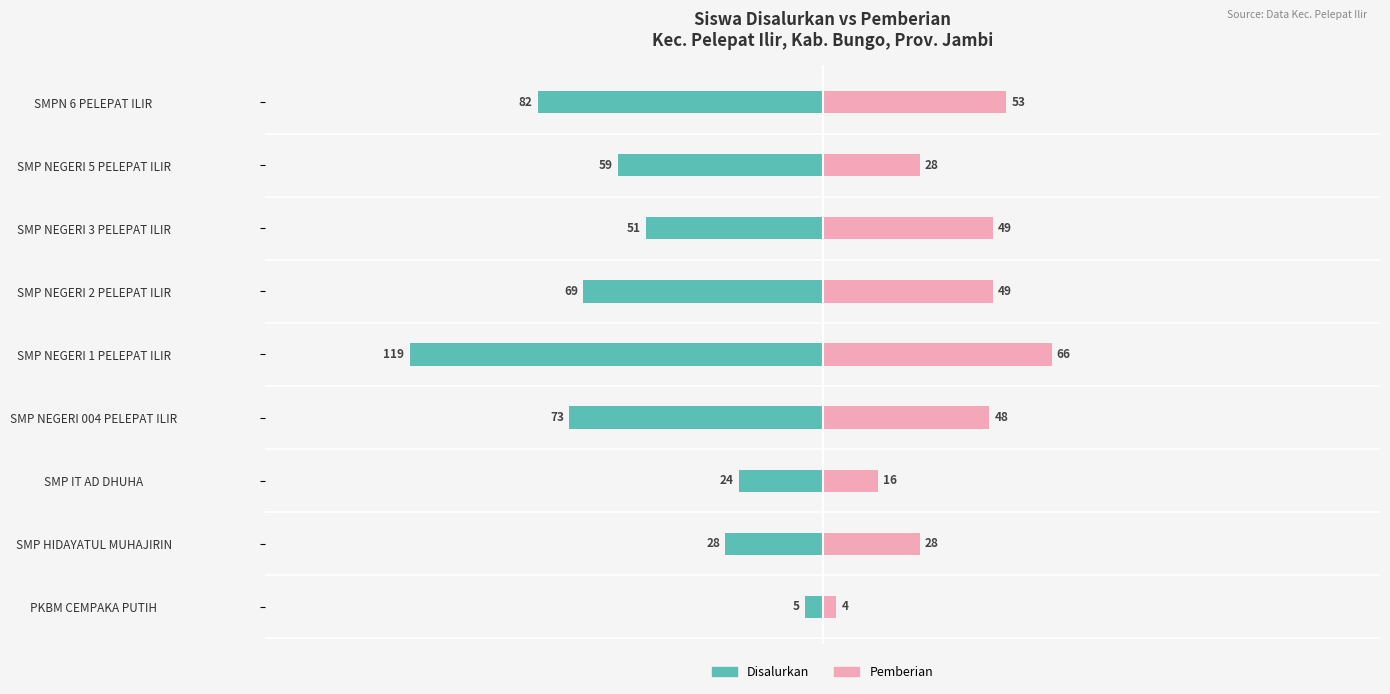

Between SMP NEGERI 2 PELEPAT ILIR and SMP NEGERI 3 PELEPAT ILIR, which series saw the biggest shift?

Disalurkan